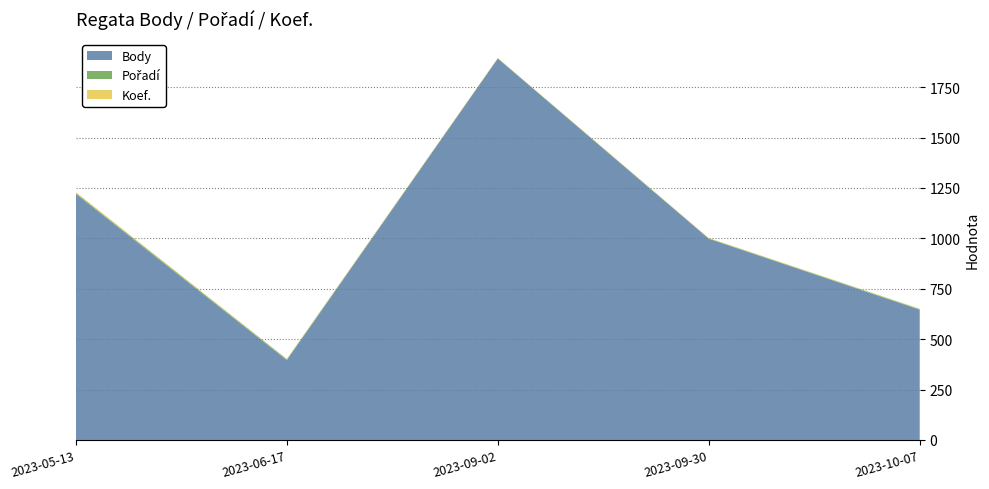

Reading left to right, list all the values displayed in this chart.

Body: 1220	396	1892	998	646
Pořadí: 5	4	1	2	3
Koef.: 4	2	2	2	2